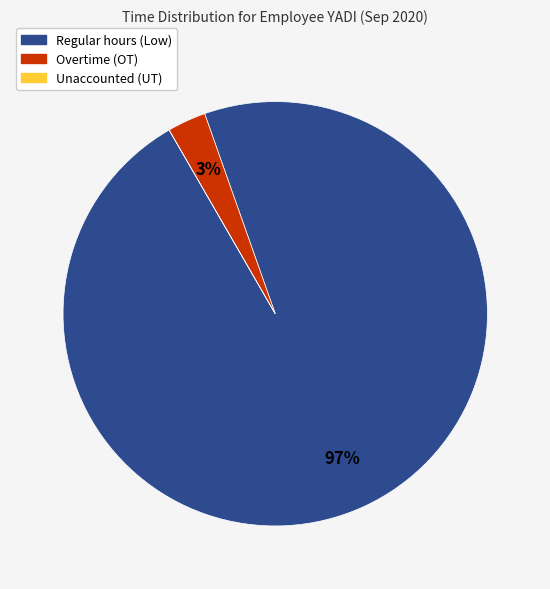

To the nearest percent, what portion does Overtime (OT) represent?

3%